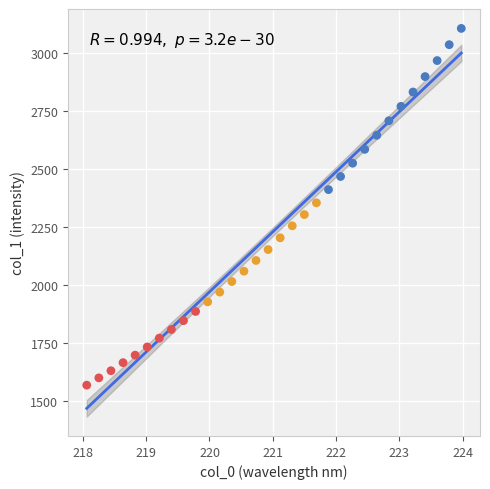

What is the range of Y values (max minus min)?

1534.2